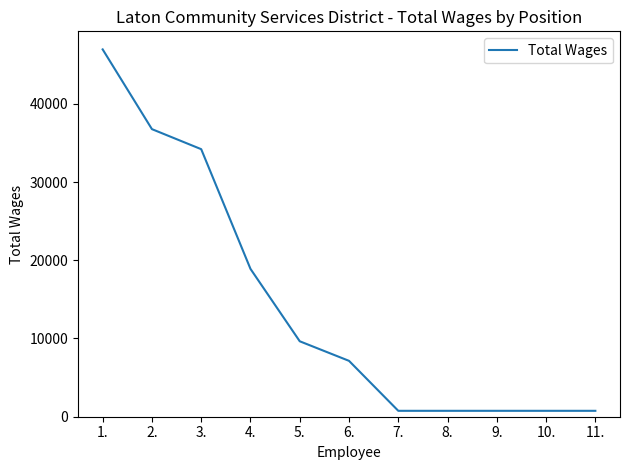

What is the difference between the maximum and minimum values?

46198